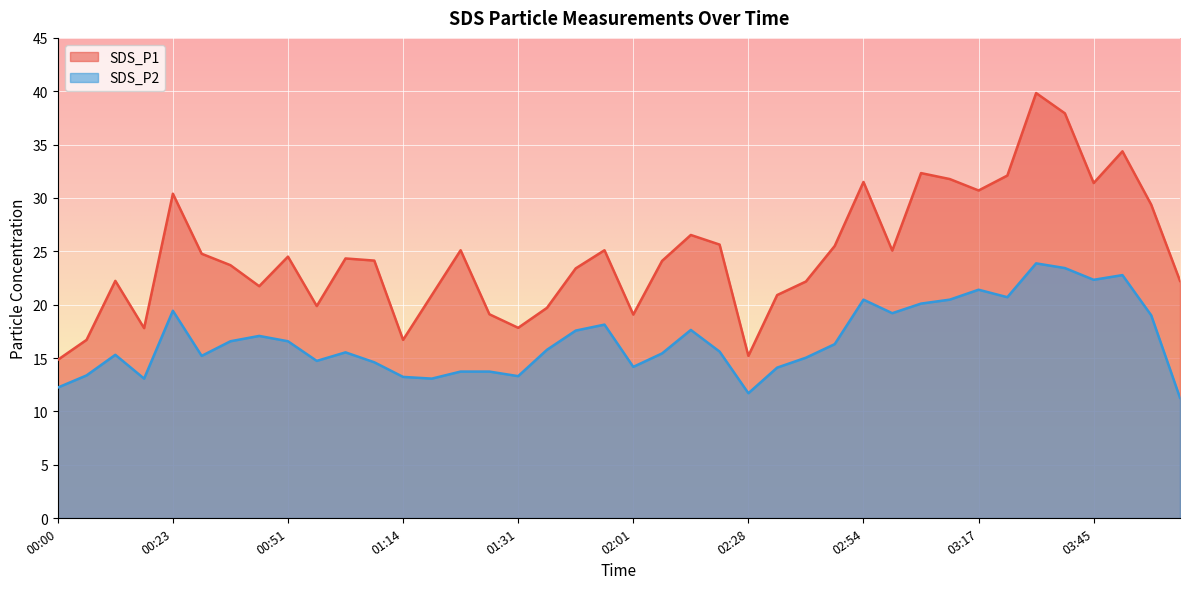

True or false: SDS_P1 and SDS_P2 cross at least once.

False